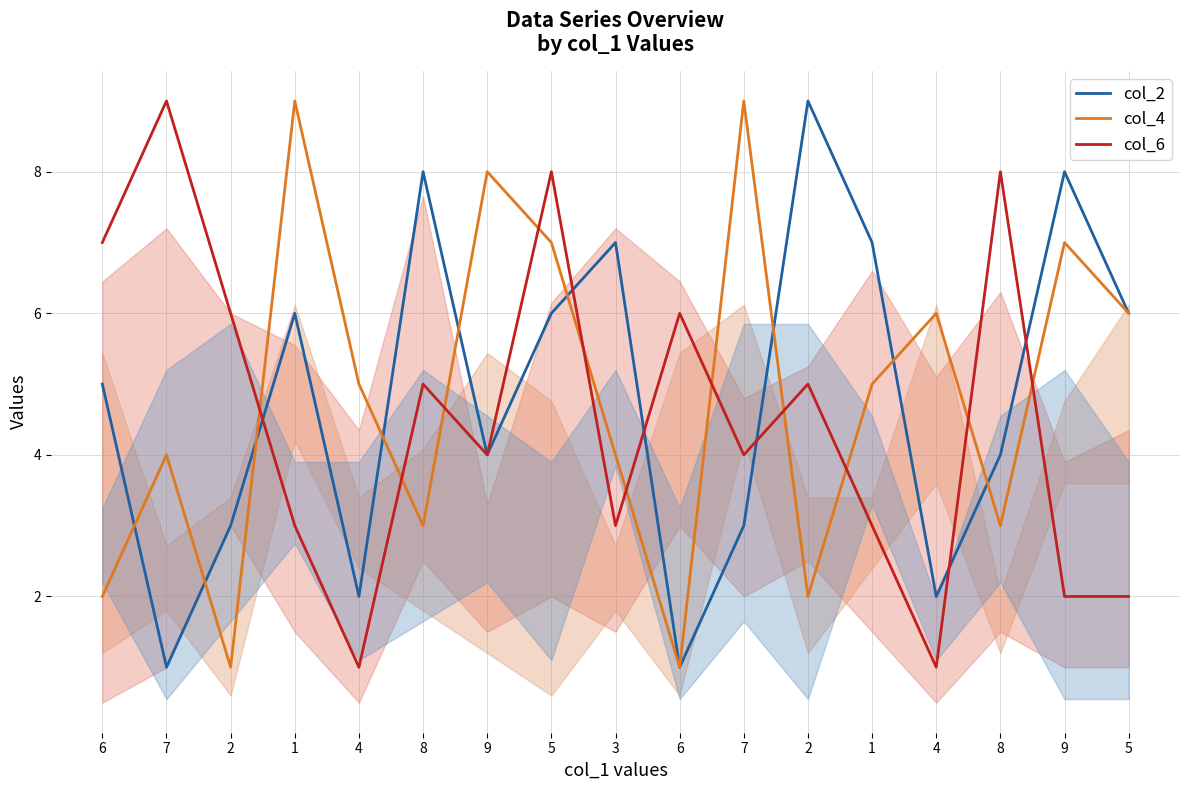

In col_2, how many points are higher than both neighbors (excluding endpoints)?

5